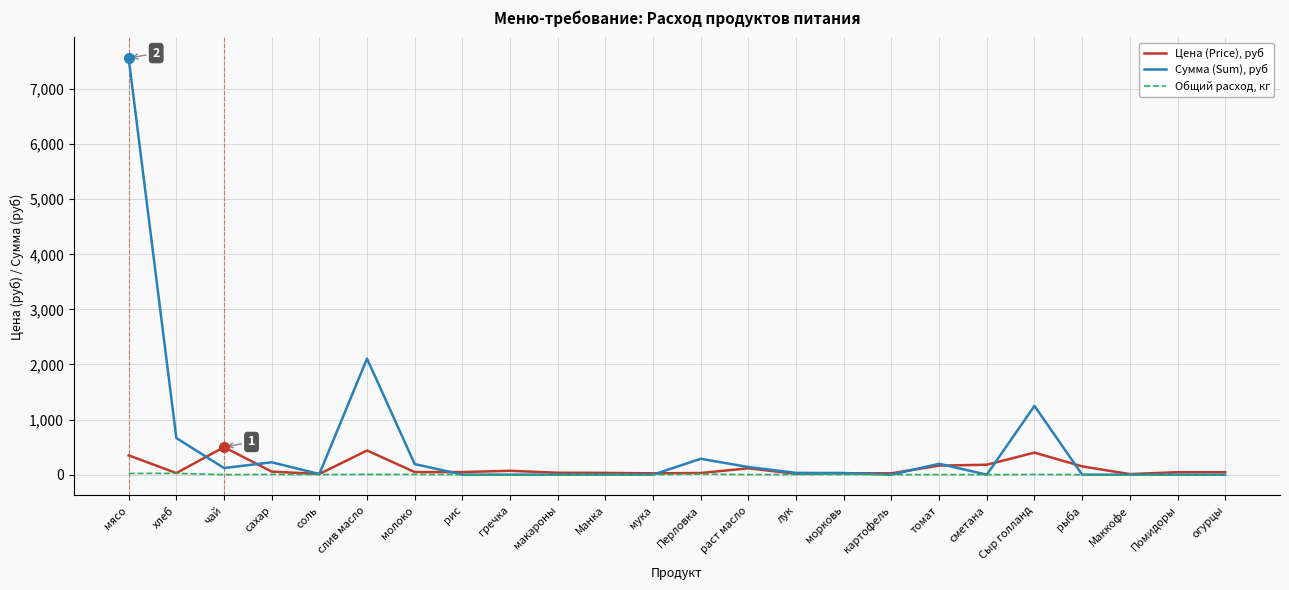

At which label does Цена (Price), руб first exceed 47?

мясо